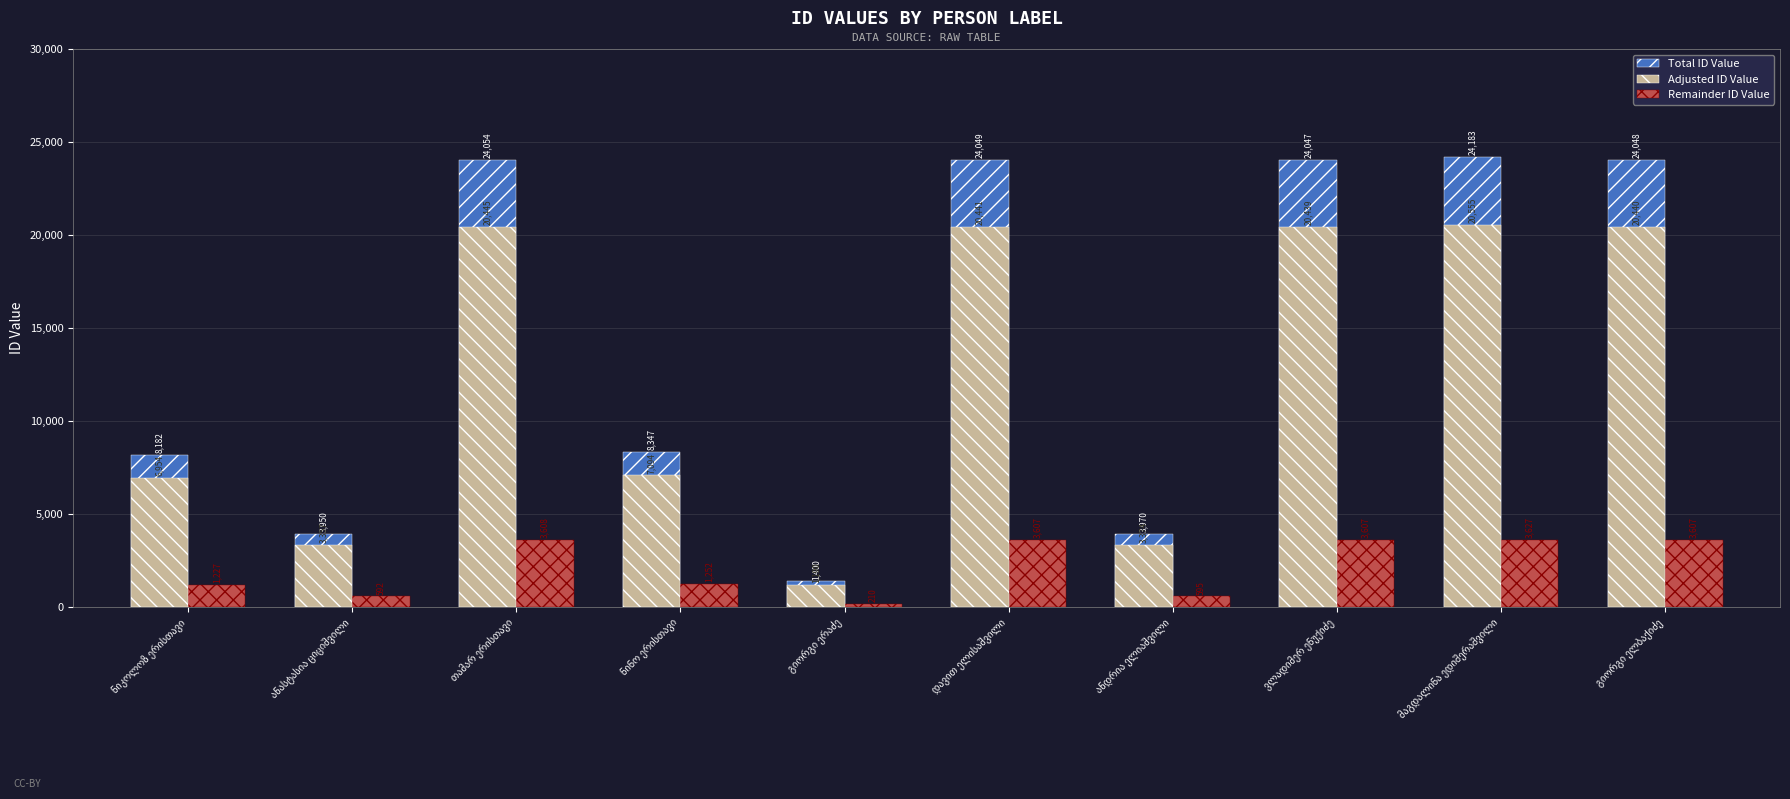

What is the average value of the Total ID Value series?

14623